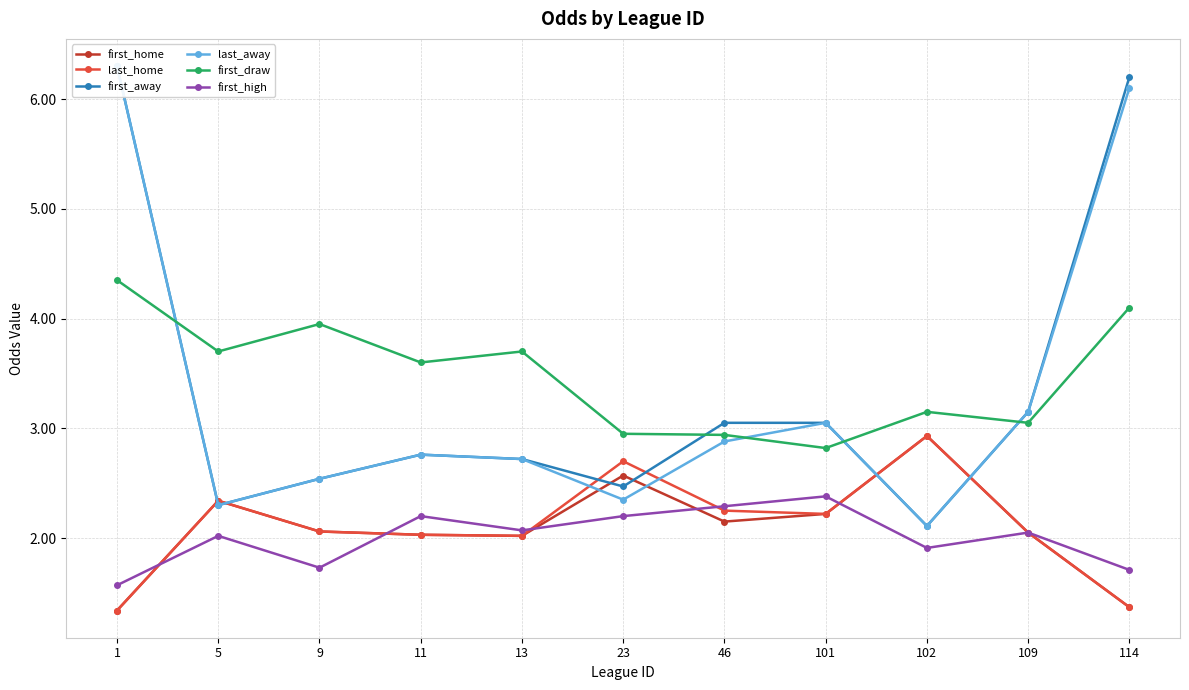

List the series in order of their peak value, highest first.

first_away, last_away, first_draw, first_home, last_home, first_high